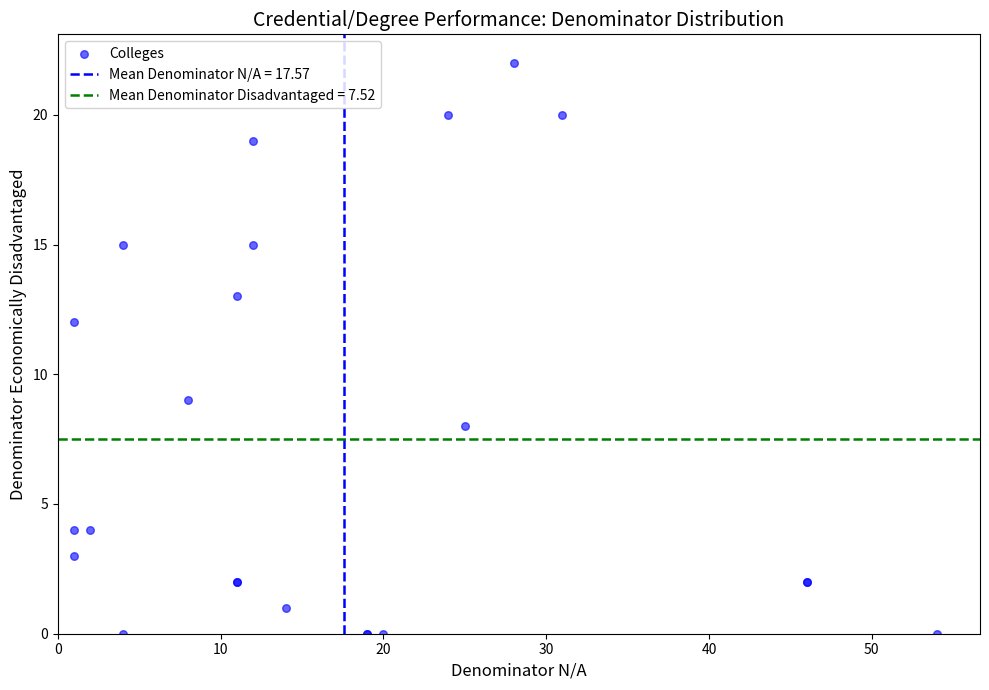

What Y value in the scatter plot is closest to 11?

12